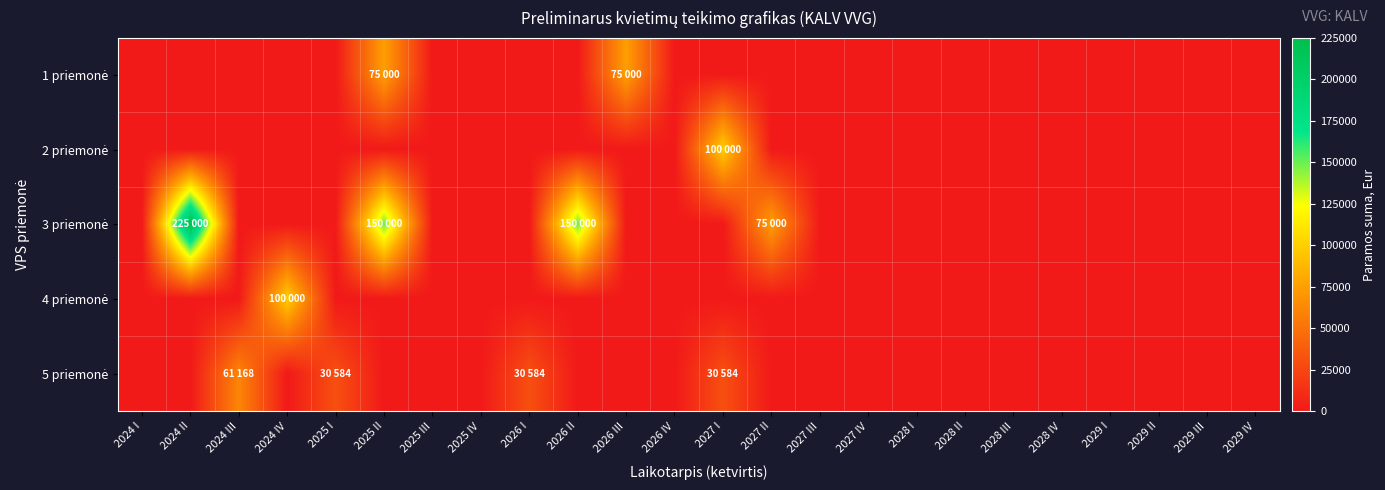

Rank the series at 2027 IV from lowest to highest value.

1 priemonė, 2 priemonė, 3 priemonė, 4 priemonė, 5 priemonė